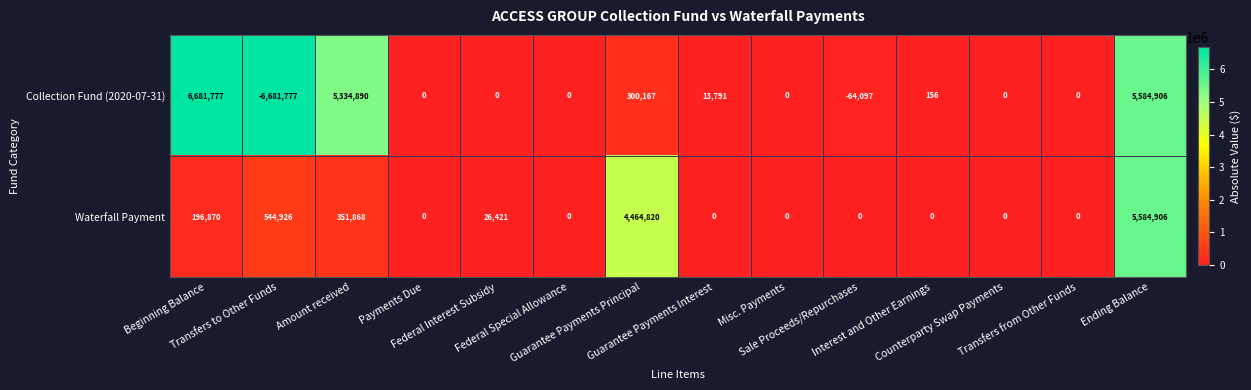

At which category does the chart reach its minimum across all series?

Transfers to Other Funds